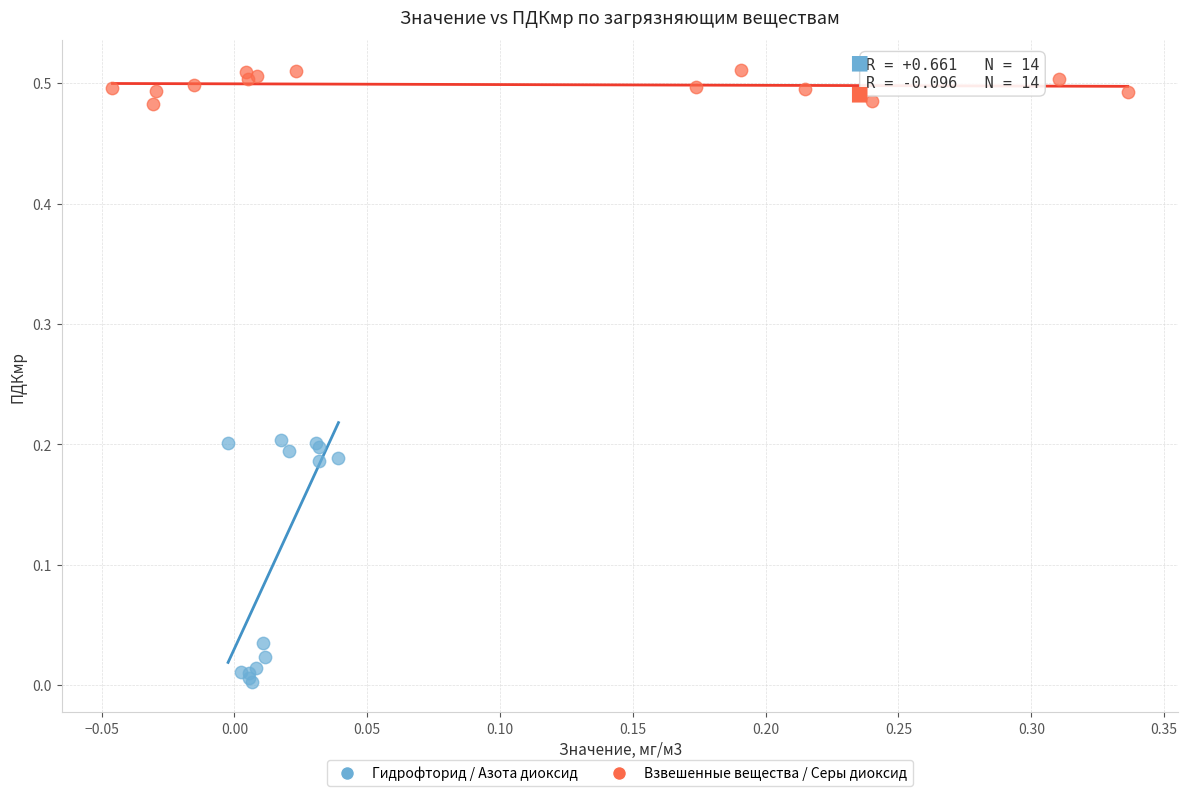

Which series reaches the minimum Y coordinate?

Гидрофторид / Азота диоксид